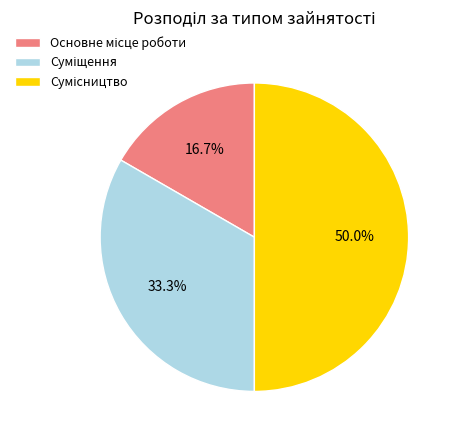

What is the smallest slice in the pie chart?

Основне місце роботи